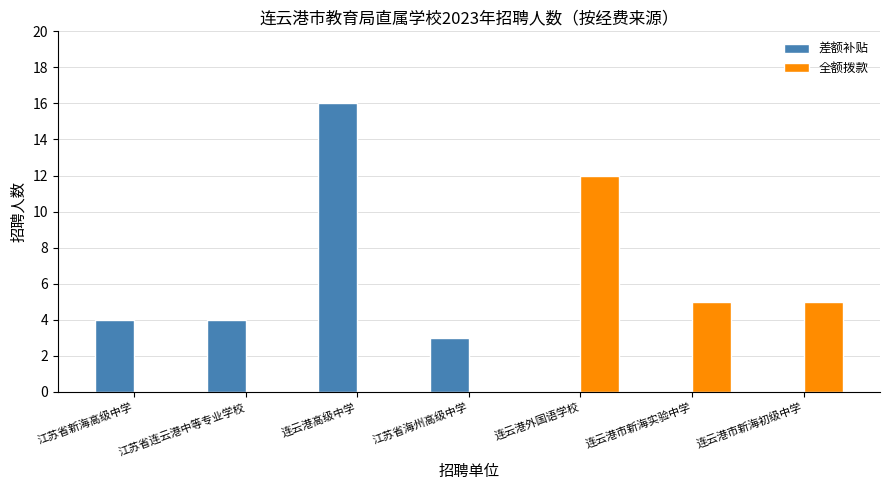

The value of 差额补贴 at 江苏省连云港中等专业学校 is 4. True or false?

True